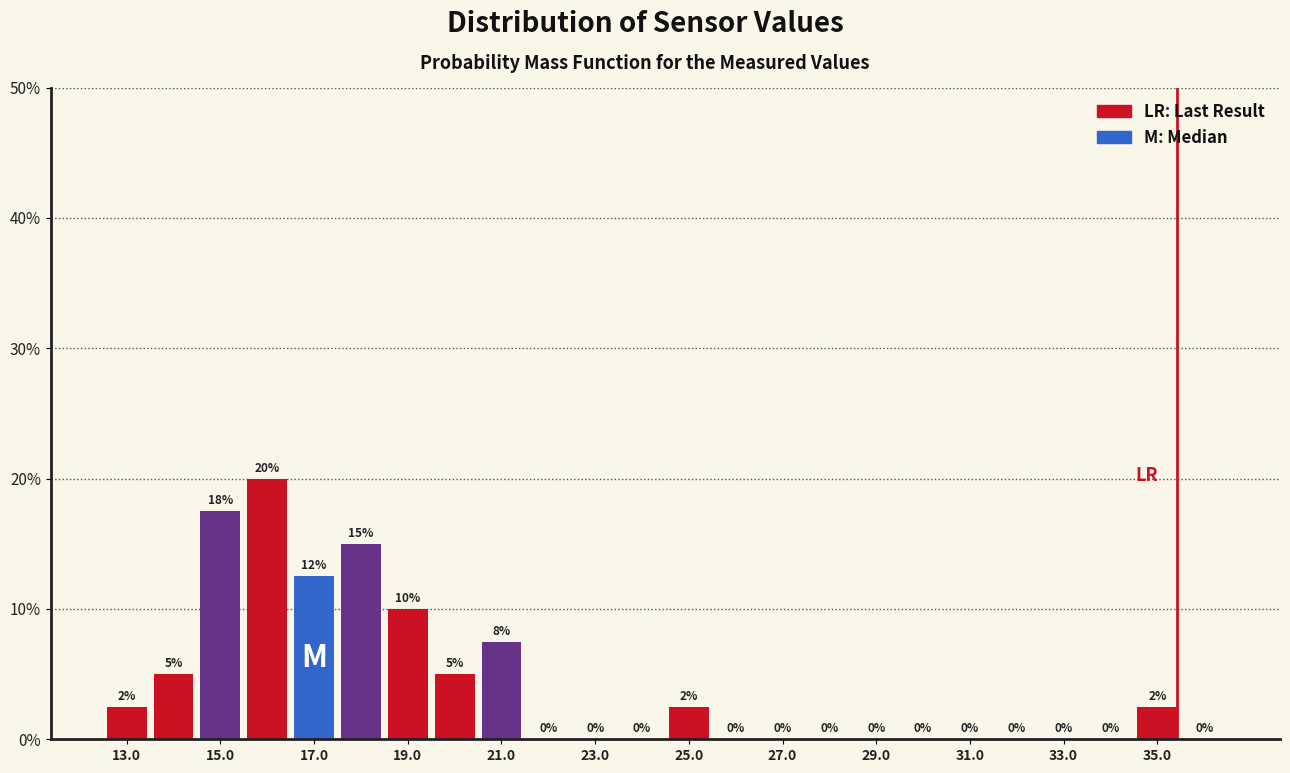

Which range on the x-axis has the tallest bar?

15.5 to 16.5